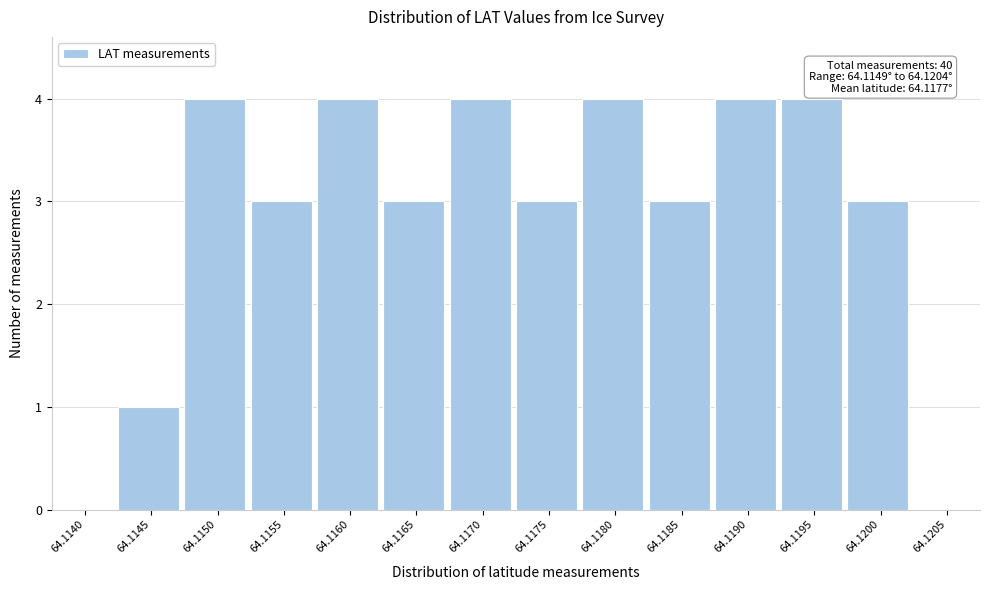

Reading left to right, list all the values displayed in this chart.

64.1140=0	64.1145=1	64.1150=4	64.1155=3	64.1160=4	64.1165=3	64.1170=4	64.1175=3	64.1180=4	64.1185=3	64.1190=4	64.1195=4	64.1200=3	64.1205=0